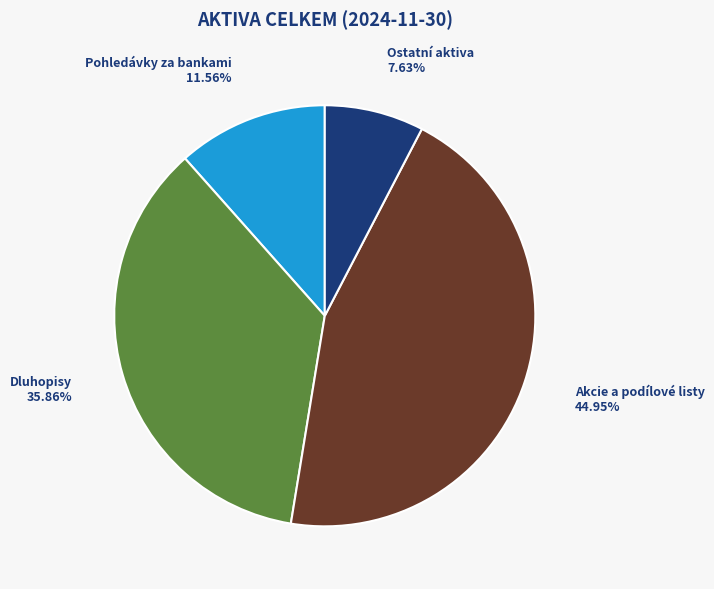

Approximately how many times larger is the value at Pohledávky za bankami compared to Akcie a podílové listy?

0.3